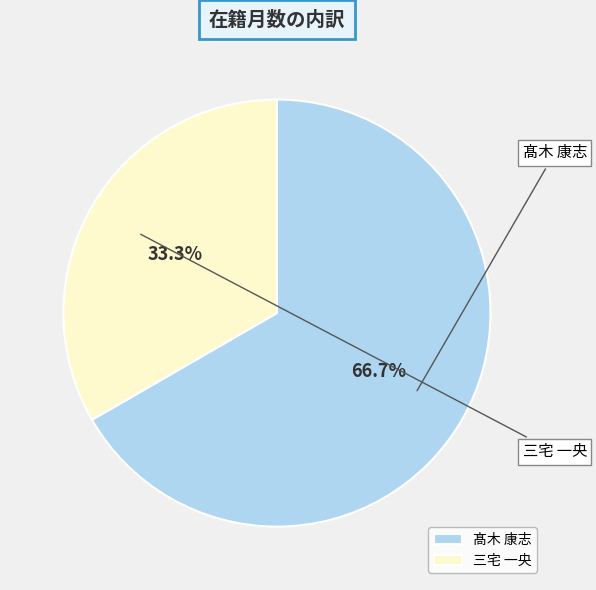

To the nearest percent, what percentage of the pie is 三宅 一央?

33%